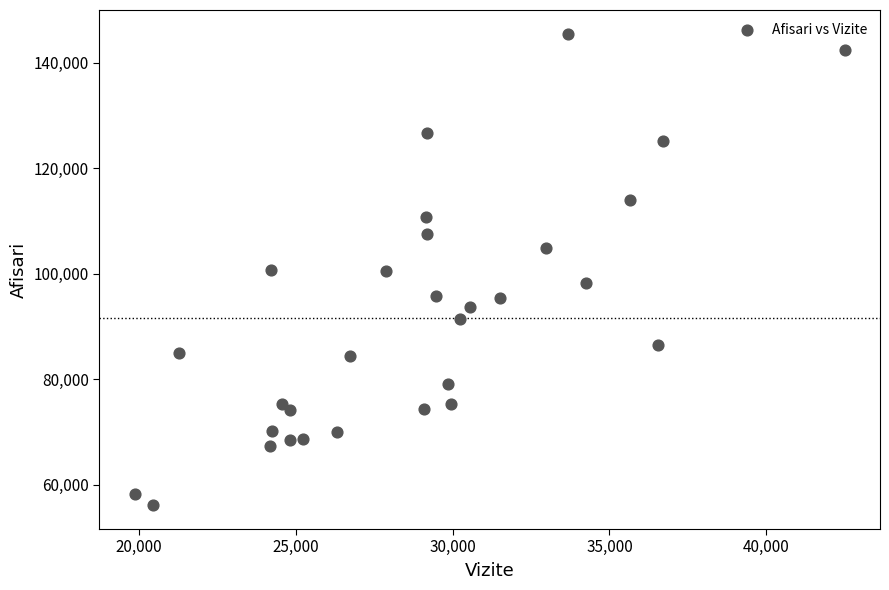

What is the range of Y values (max minus min)?

89458